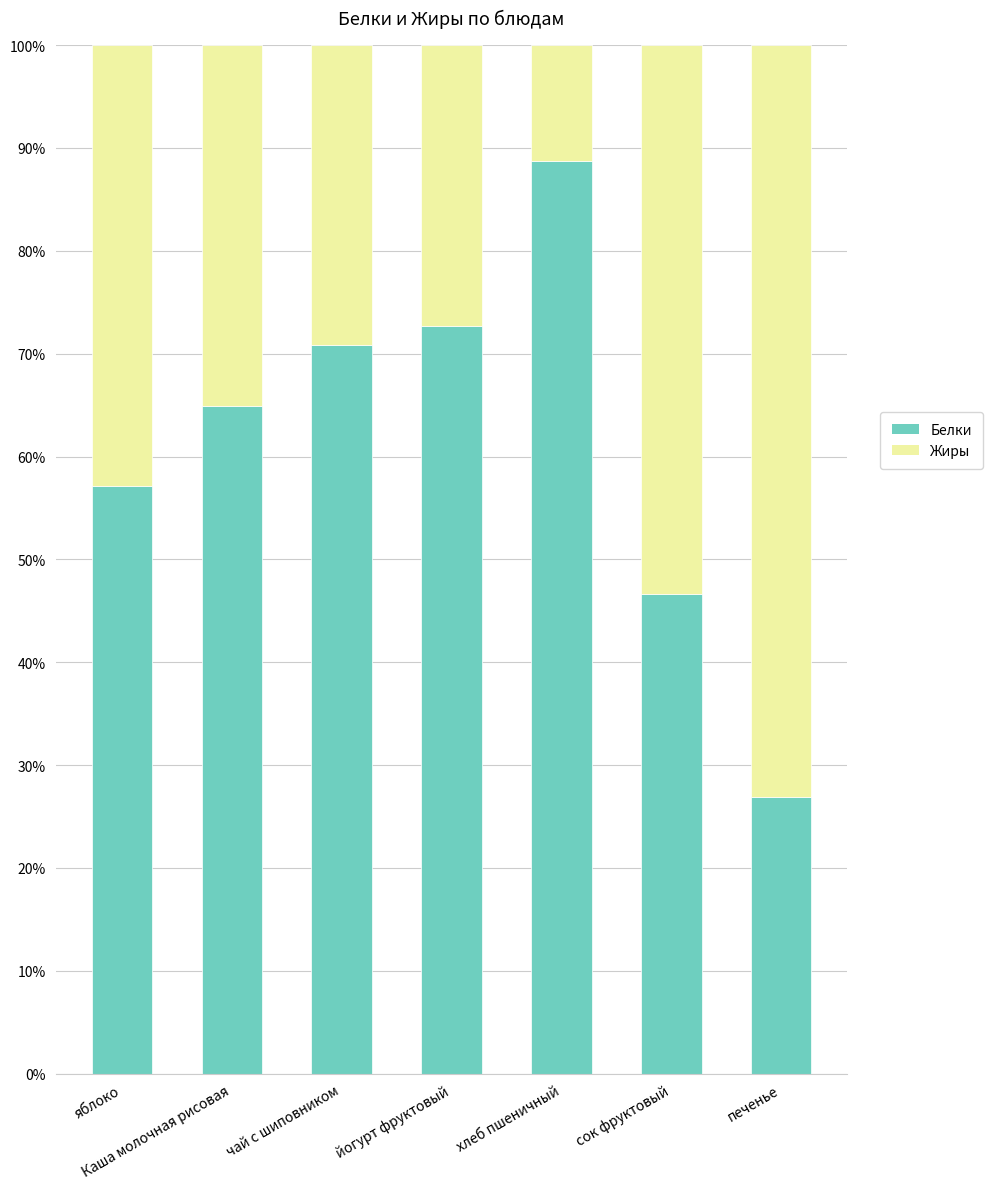

What is the value of the Белки bar at the 2nd from the left?

64.9